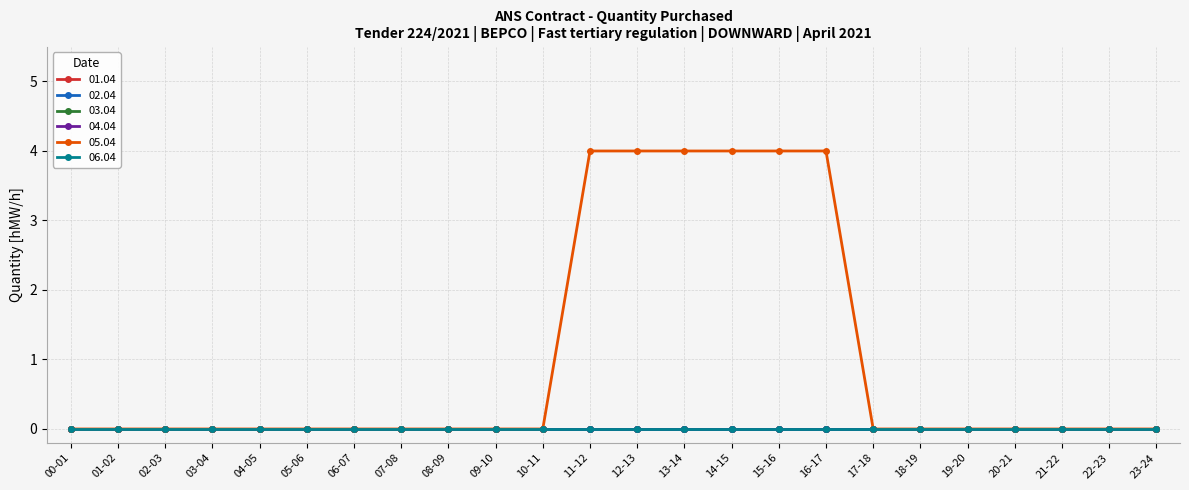

True or false: 03.04 and 05.04 intersect in this chart.

False